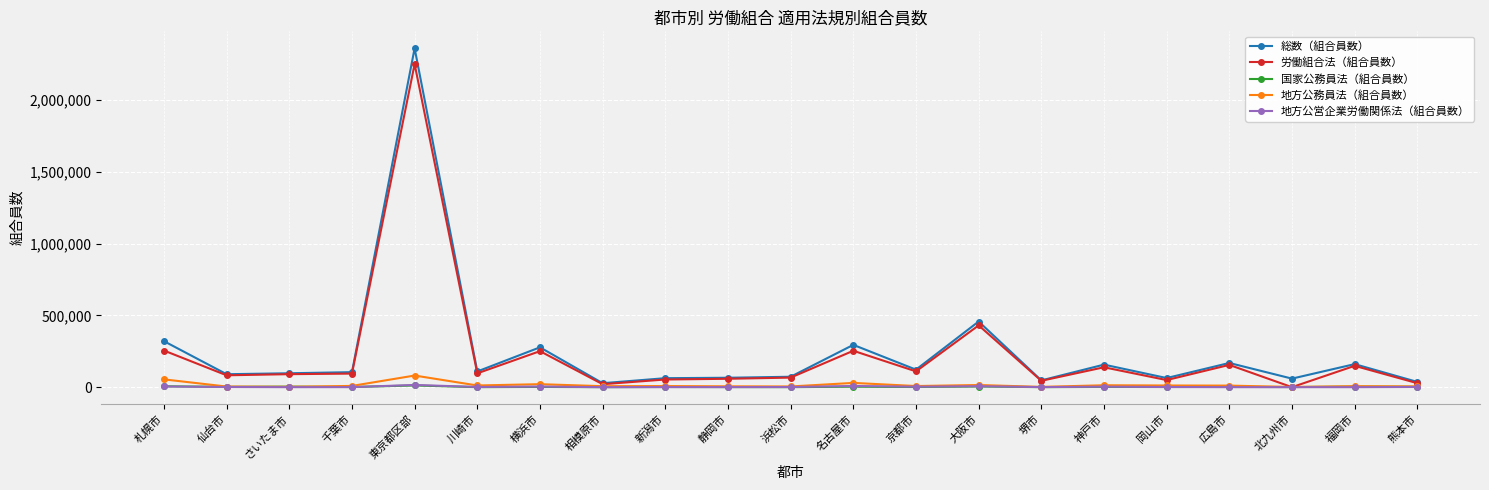

At how many categories does at least one series exceed 2177434?

1